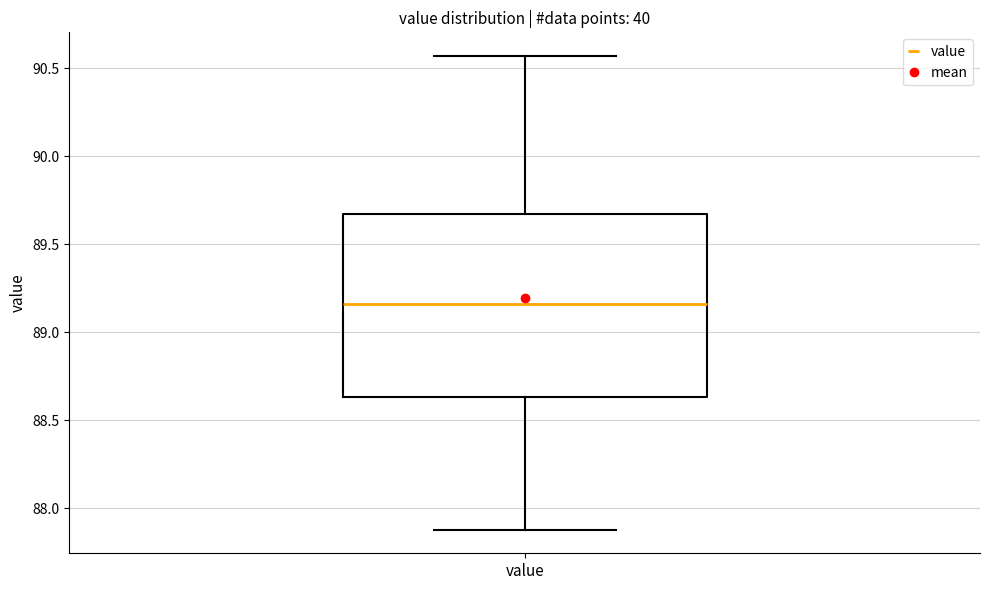

Read this box plot against the y-axis: the position of the median line, the range covered by the box, and the ends of both whiskers. The values are not printed on the chart, so give them approximately, as read against the axis.

median 89.15, box 88.65 to 89.70, whiskers 87.90 to 90.55